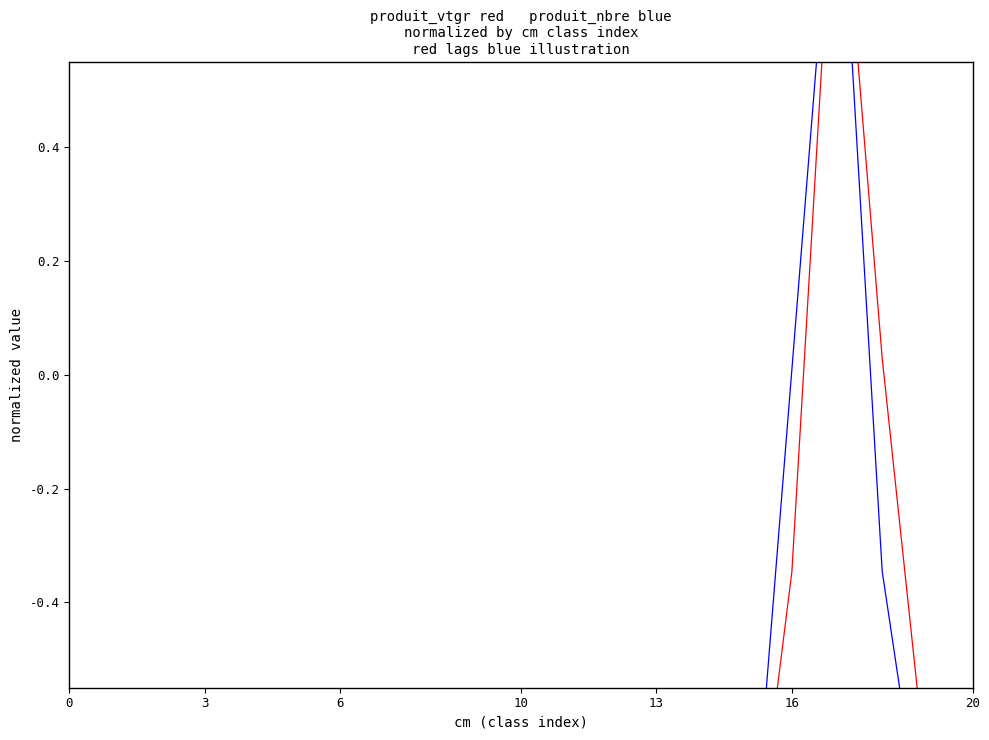

How many categories are shown in the chart?

21